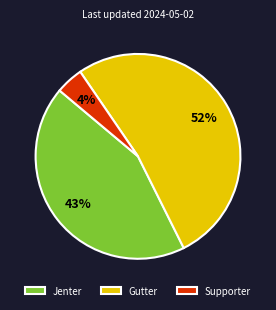

Combined, do Jenter and Supporter account for over 50%?

No